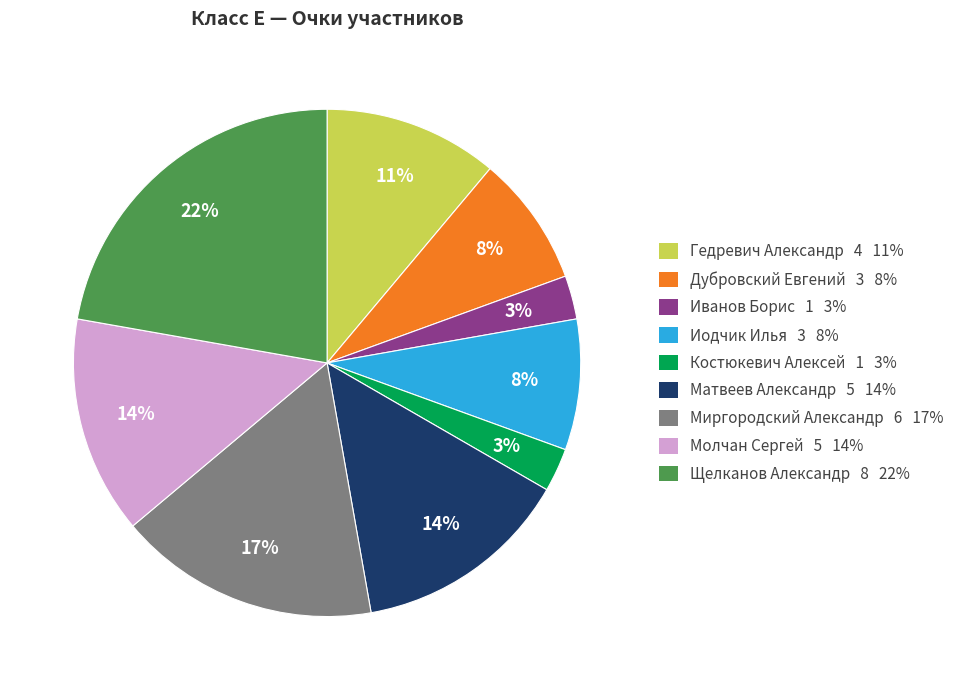

Which category has the biggest portion of the pie?

Щелканов Александр